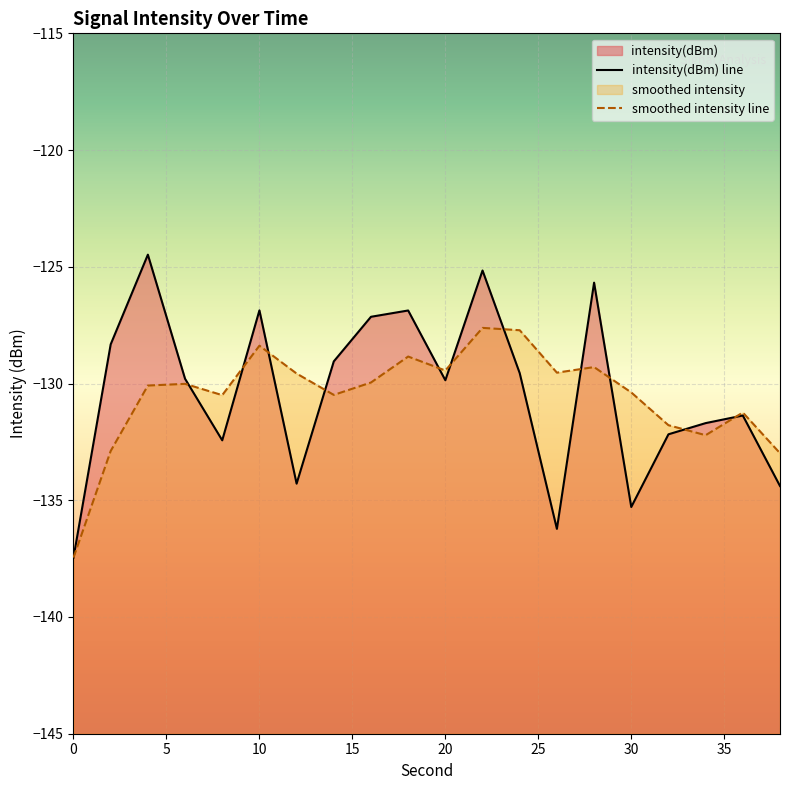

Reading right to left, list all the values displayed in this chart.

intensity(dBm) line: -134.4	-131.4	-131.7	-132.2	-135.3	-125.7	-136.2	-129.6	-125.2	-129.9	-126.9	-127.1	-129.1	-134.3	-126.9	-132.4	-129.8	-124.5	-128.3	-137.5
smoothed intensity line: -133.0	-131.2	-132.2	-131.8	-130.4	-129.3	-129.5	-127.7	-127.6	-129.4	-128.8	-130.0	-130.5	-129.6	-128.4	-130.5	-130.0	-130.1	-132.9	-137.5